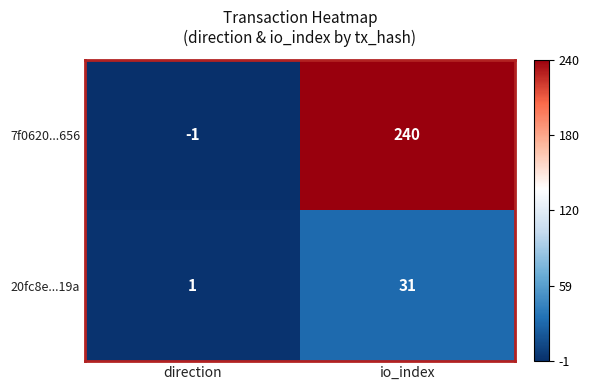

What is the difference between the maximum and minimum values in the 7f0620...656 series?

241